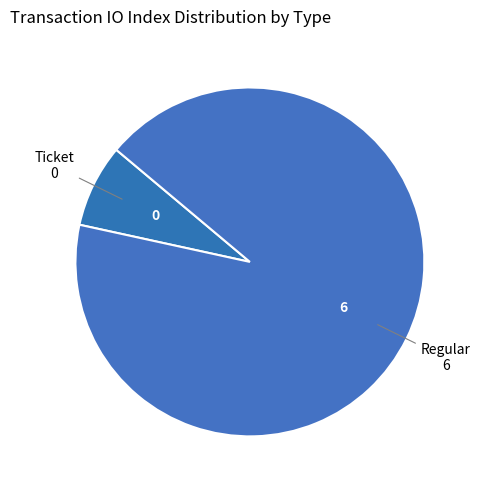

Does Ticket represent more than half of the total?

No